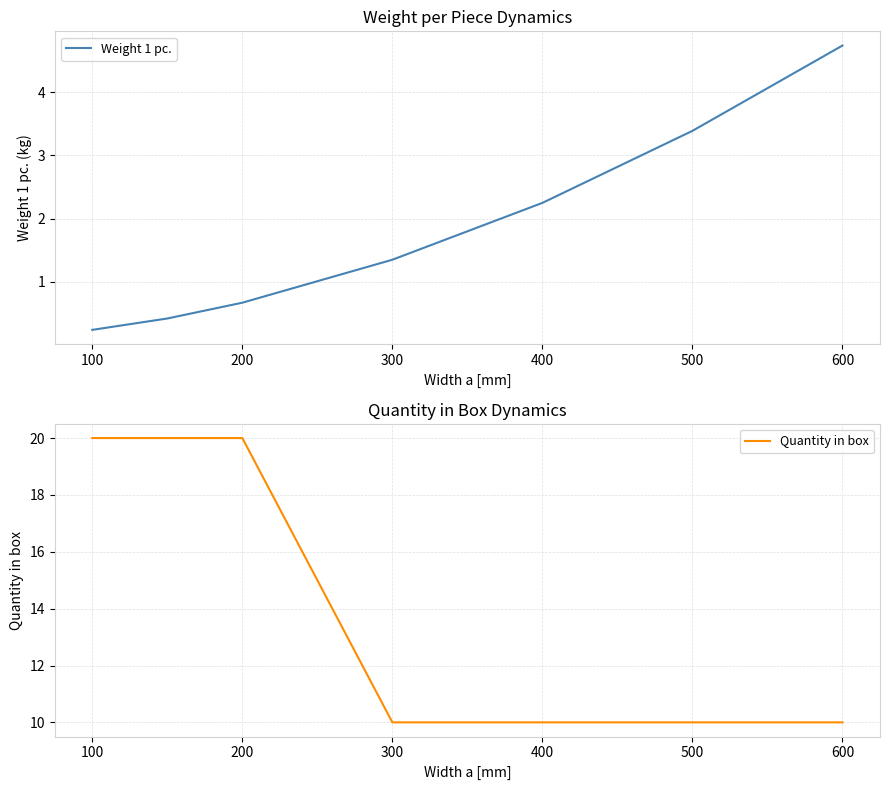

Count the number of data series in this chart.

2